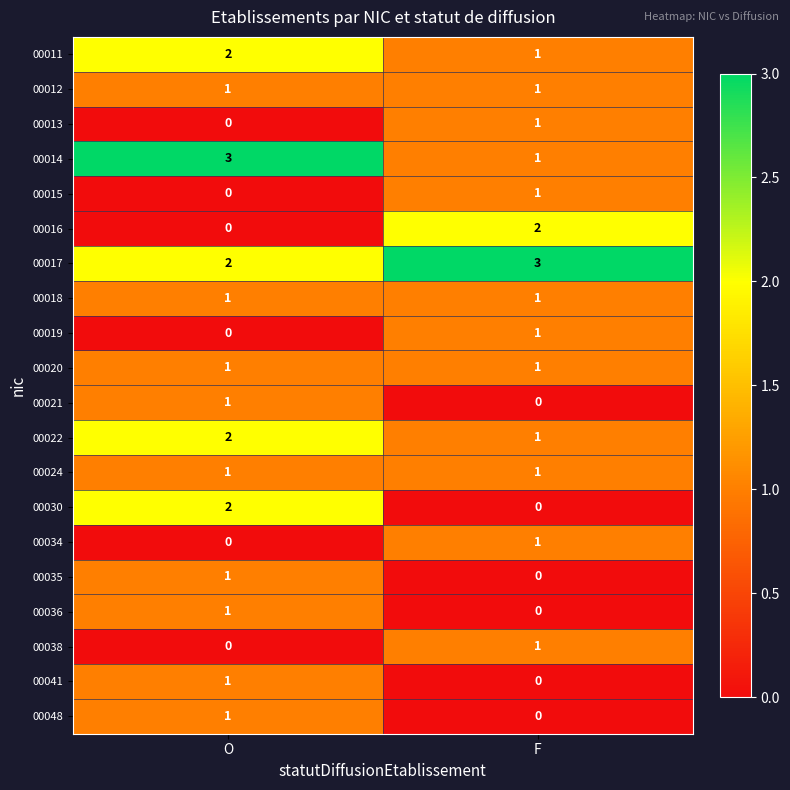

At which label does 00016 reach its peak?

F